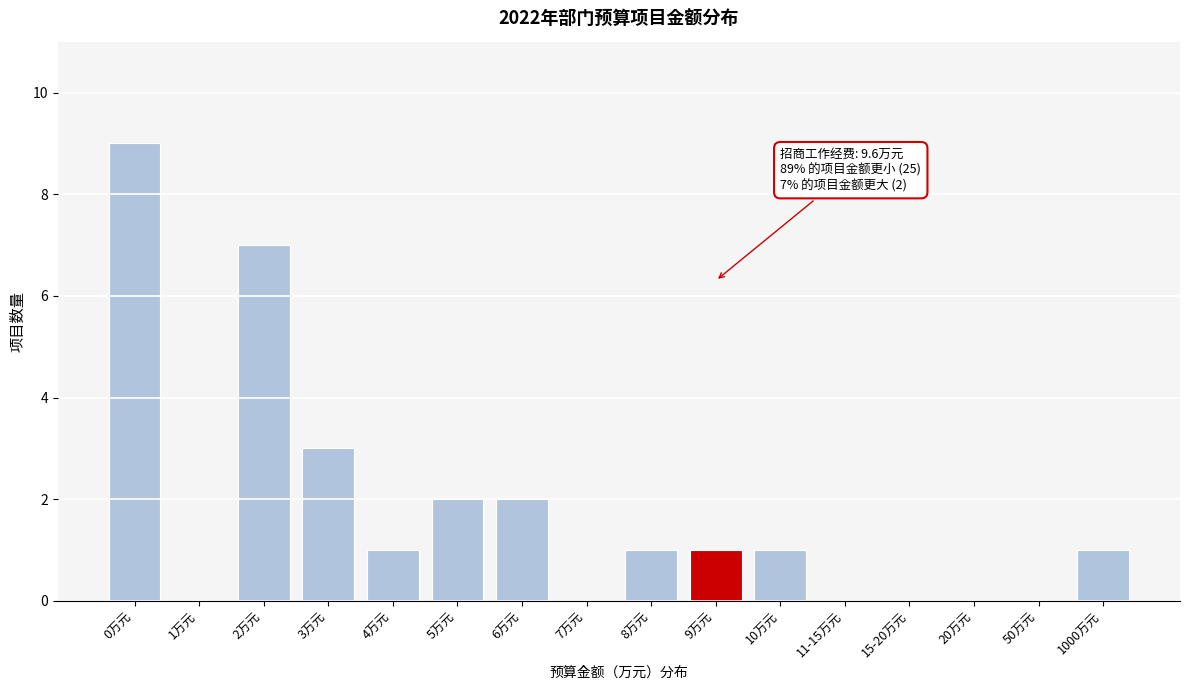

Reading left to right, transcribe all the data shown in this chart.

0万元=9	1万元=0	2万元=7	3万元=3	4万元=1	5万元=2	6万元=2	7万元=0	8万元=1	9万元=1	10万元=1	11-15万元=0	15-20万元=0	20万元=0	50万元=0	1000万元=1